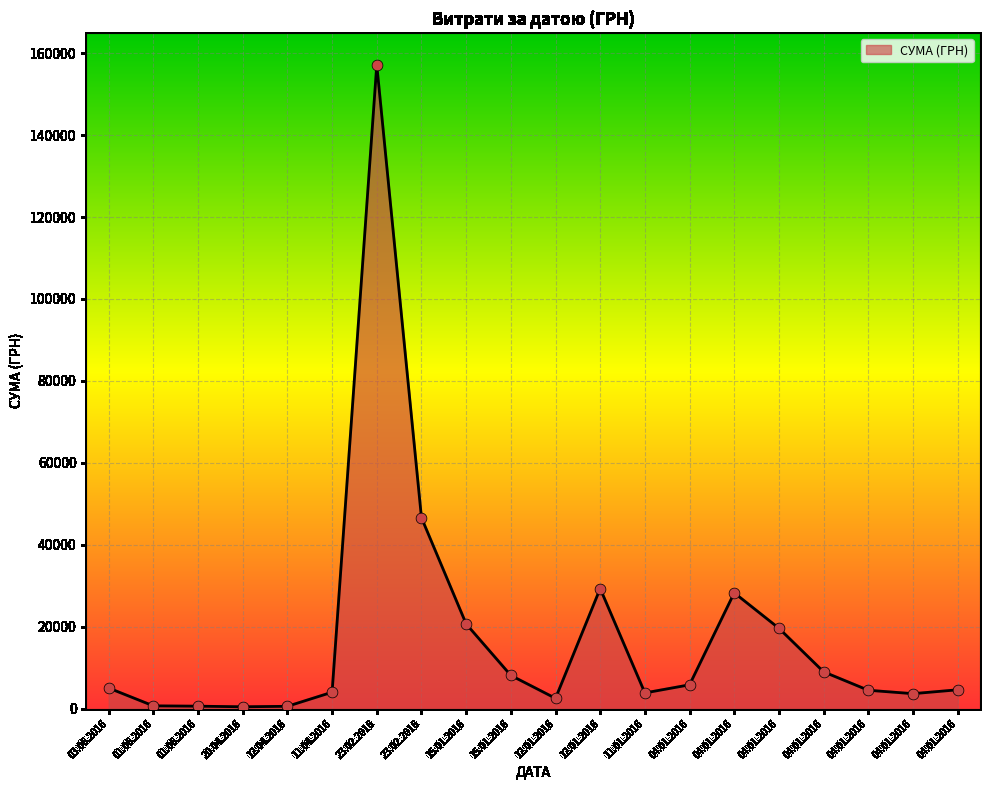

What is the change in value from 11.01.2016 to 04.01.2016?

+24425.1